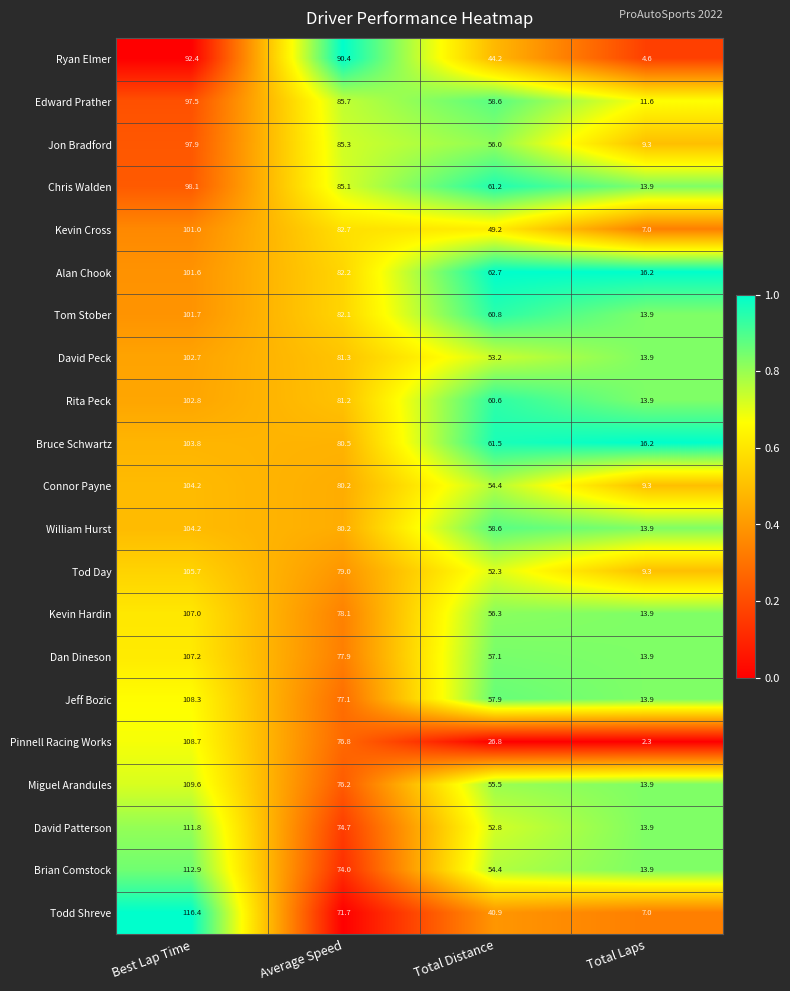

Rank the categories by David Peck value from highest to lowest.

Best Lap Time, Average Speed, Total Distance, Total Laps